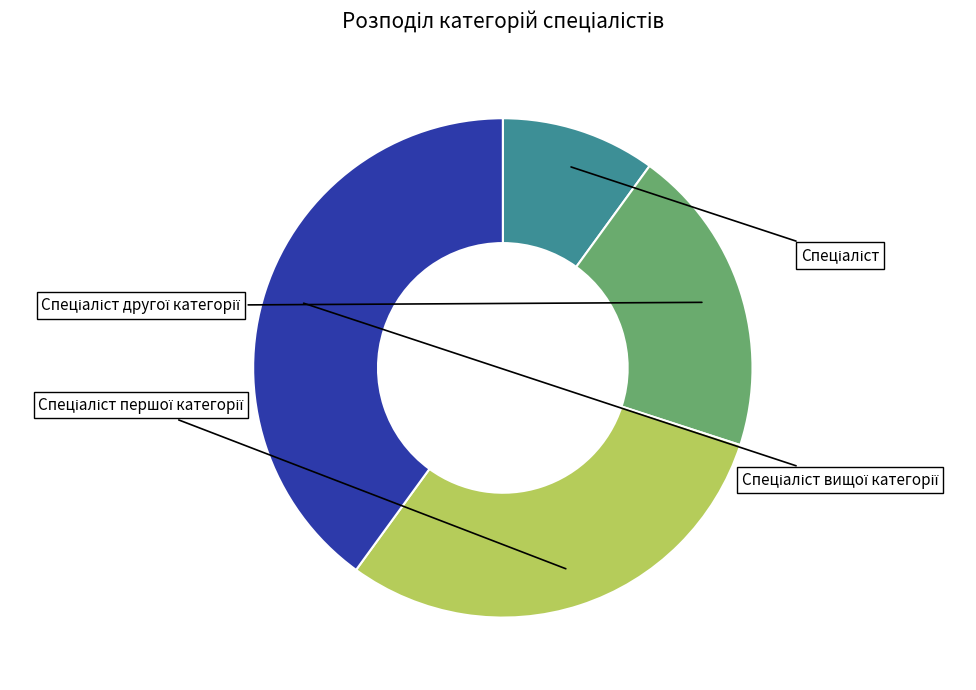

The Спеціаліст вищої категорії slice represents 55% of the pie. True or false?

False